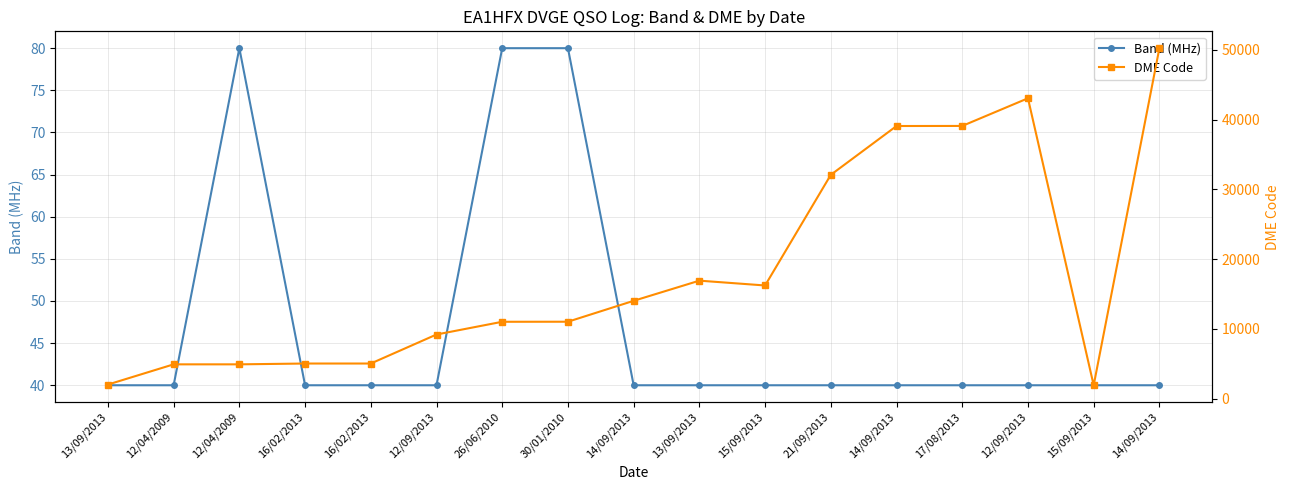

True or false: Band (MHz) has more than 1 interior local peaks.

False